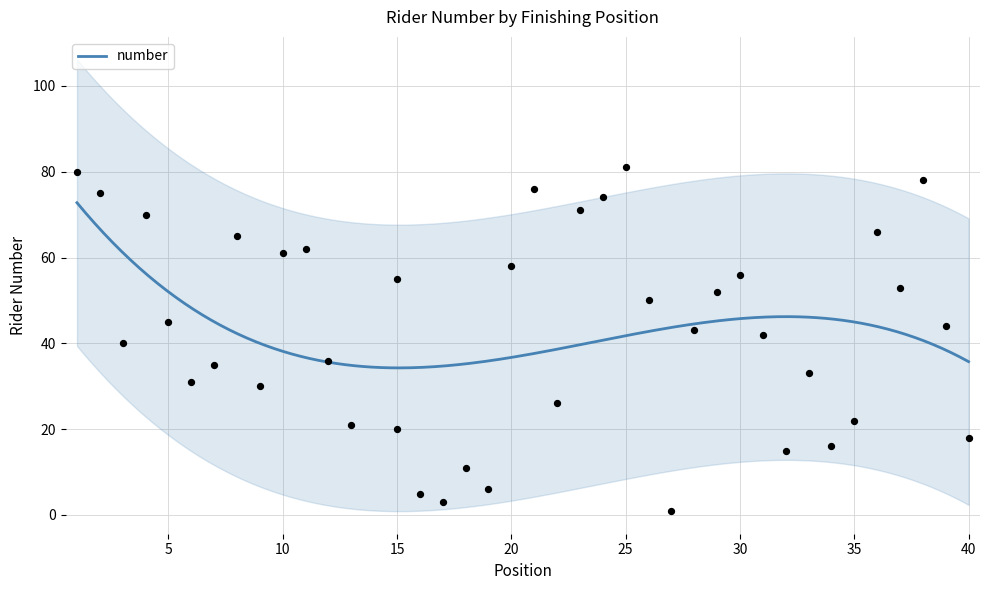

Which has a higher value, 17 or 5?

5